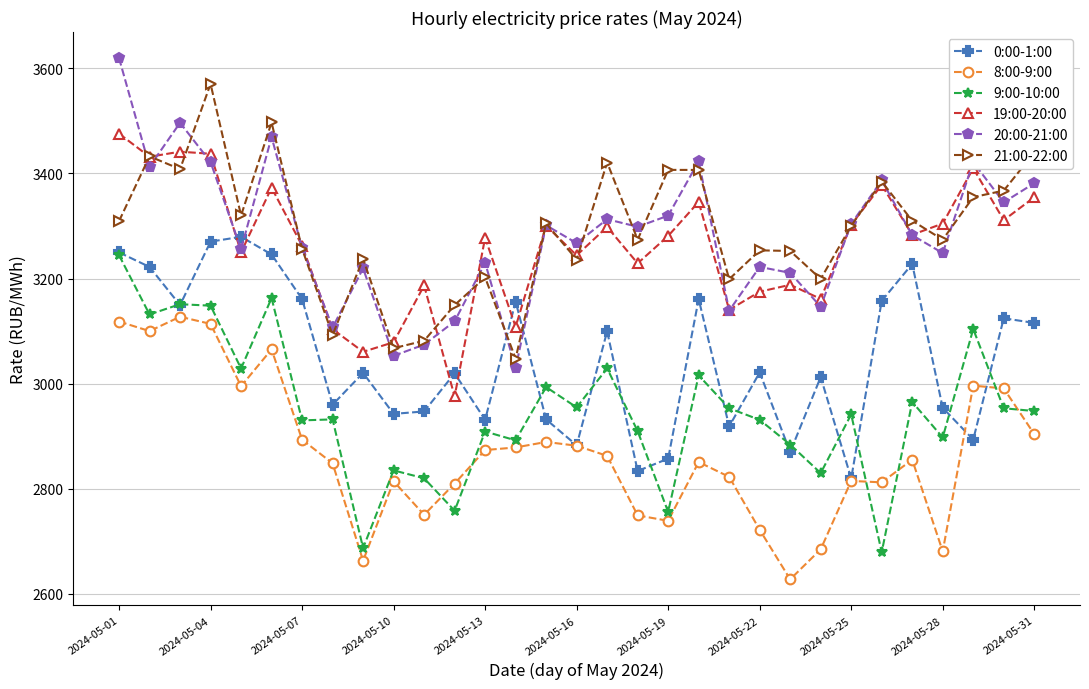

What is the value of the 19:00-20:00 point at the 3rd from the left?

3441.5